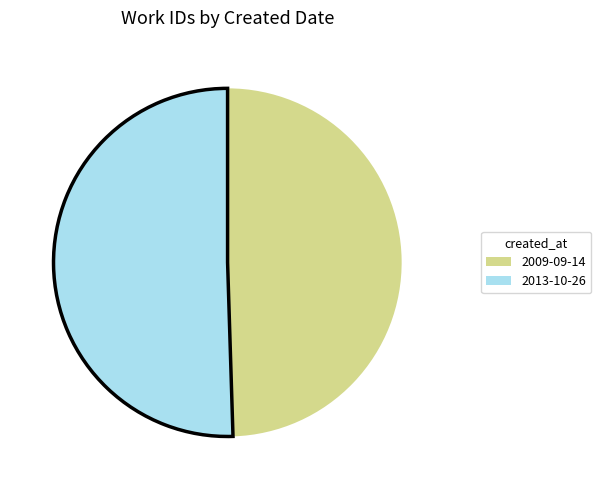

Rank the categories by value from highest to lowest.

2013-10-26, 2009-09-14